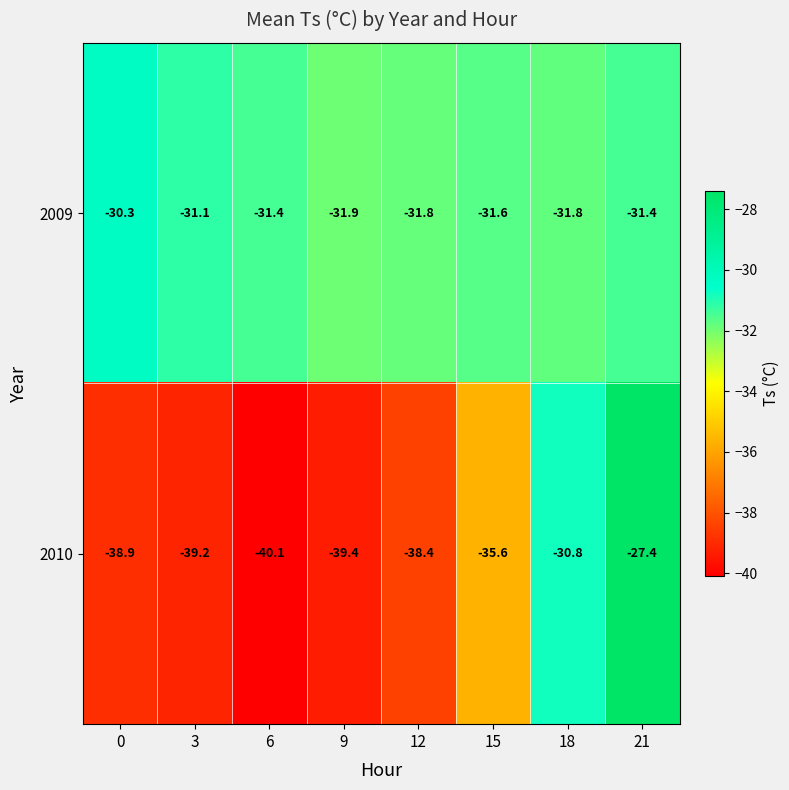

What is the difference between the second highest and minimum values in the 2010 series?

9.3